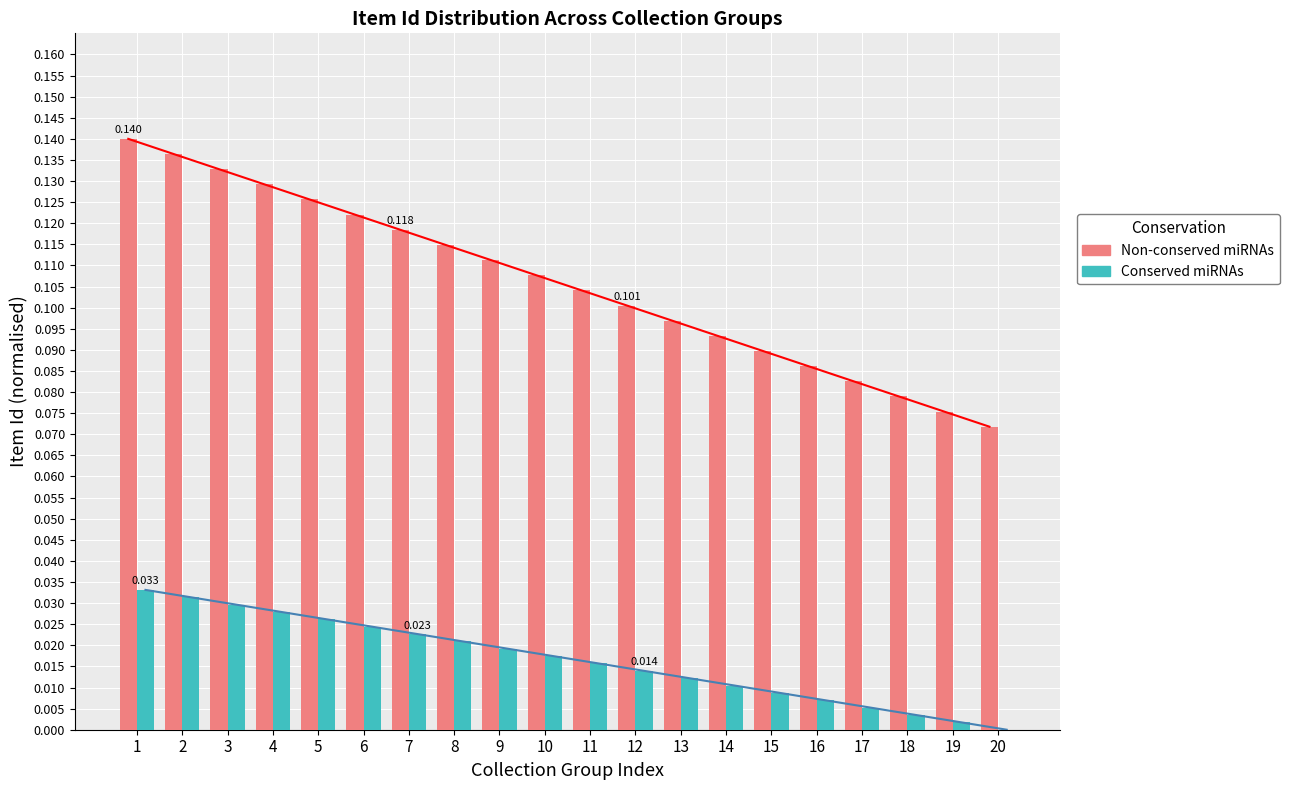

Is the value of Non-conserved miRNAs at 5 greater than the value of Conserved miRNAs at 1?

Yes